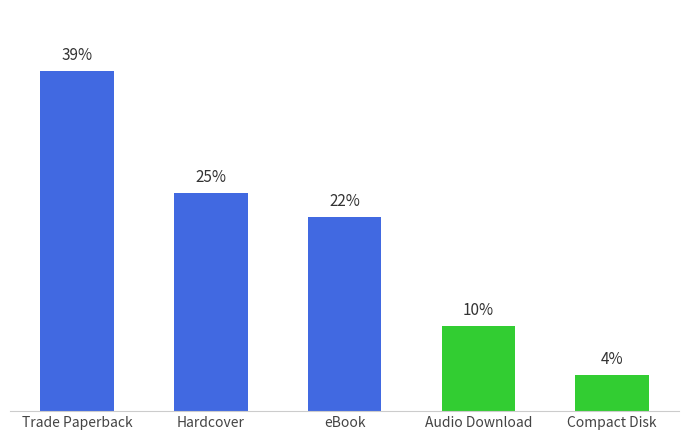

What value does the data have at Audio Download?

9.7